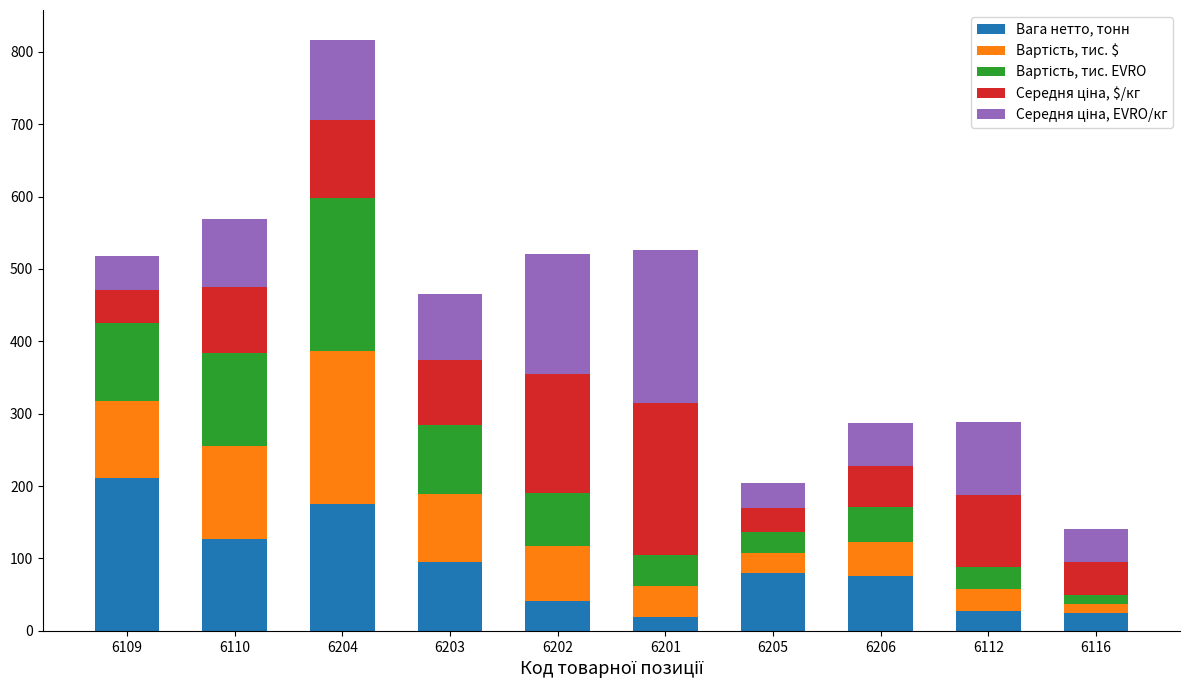

At which category is the sum across all series the highest?

6204